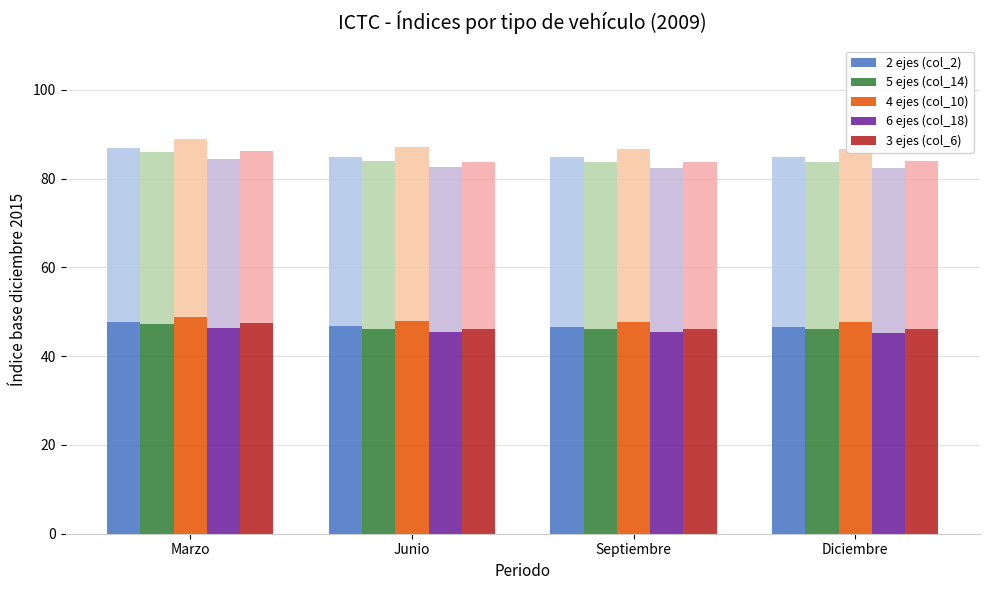

What is the spread (max minus min) of values at Marzo?

2.5